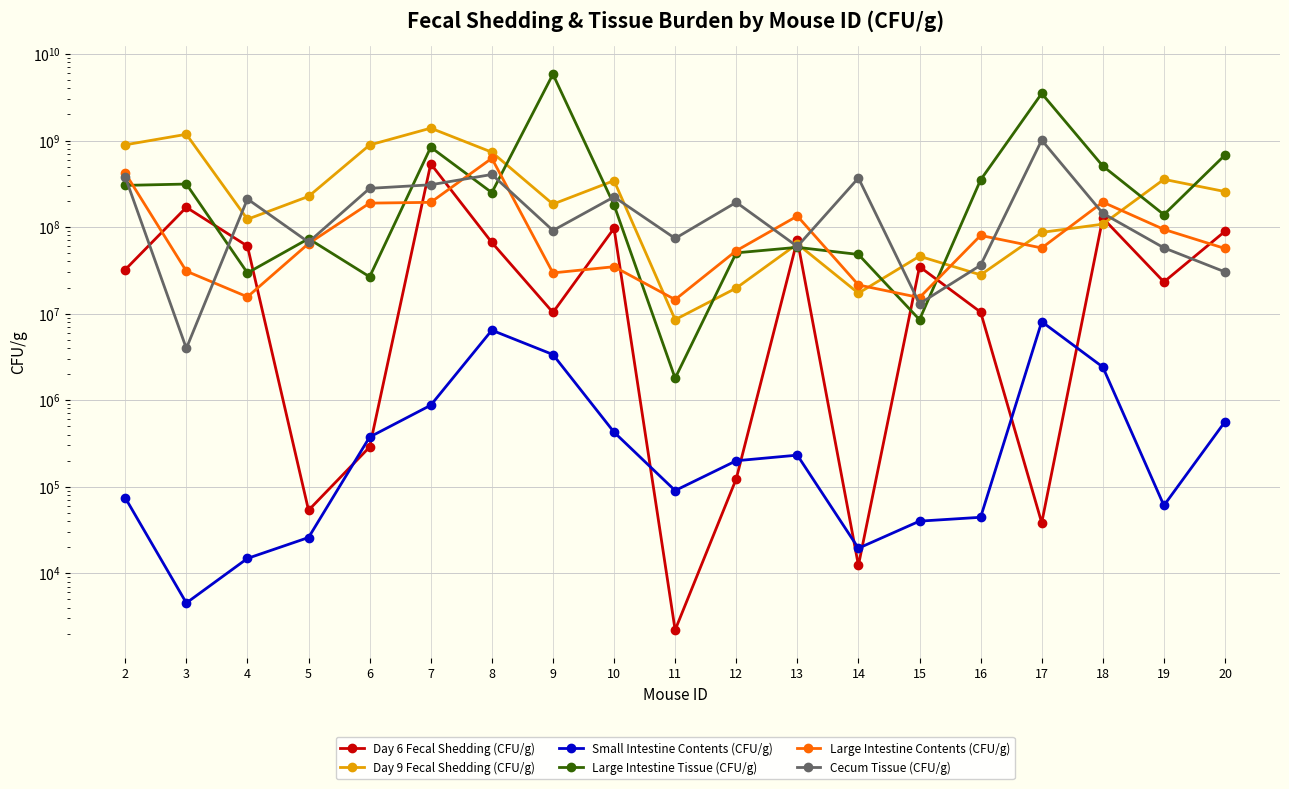

The value of Day 9 Fecal Shedding (CFU/g) at 10 is 344000000. True or false?

True